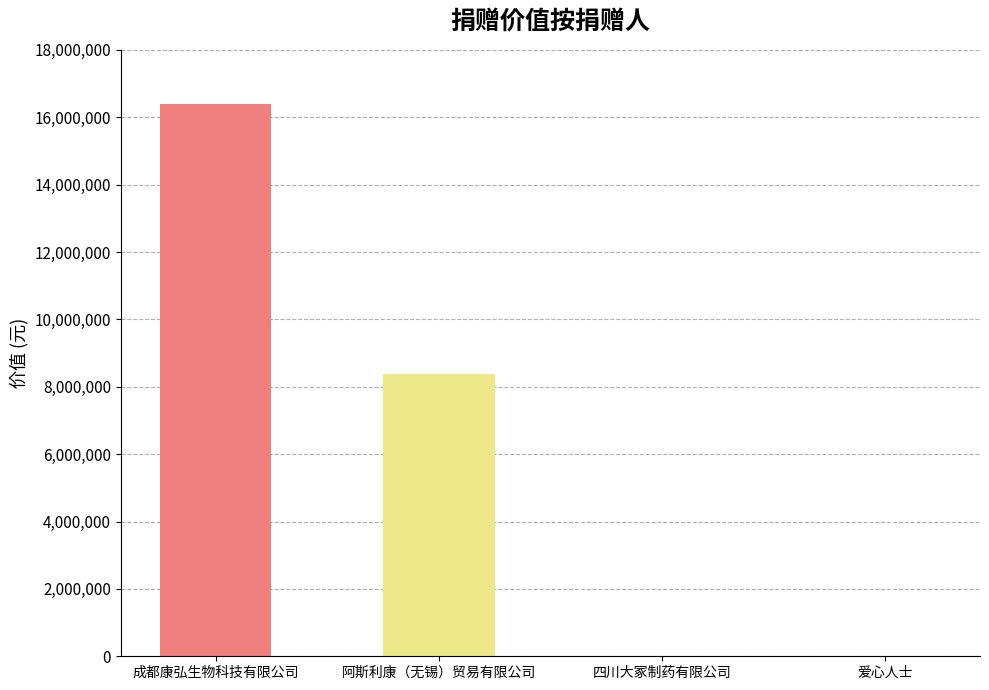

What is the sum of the values at 成都康弘生物科技有限公司 and 阿斯利康（无锡）贸易有限公司?

24779604.8